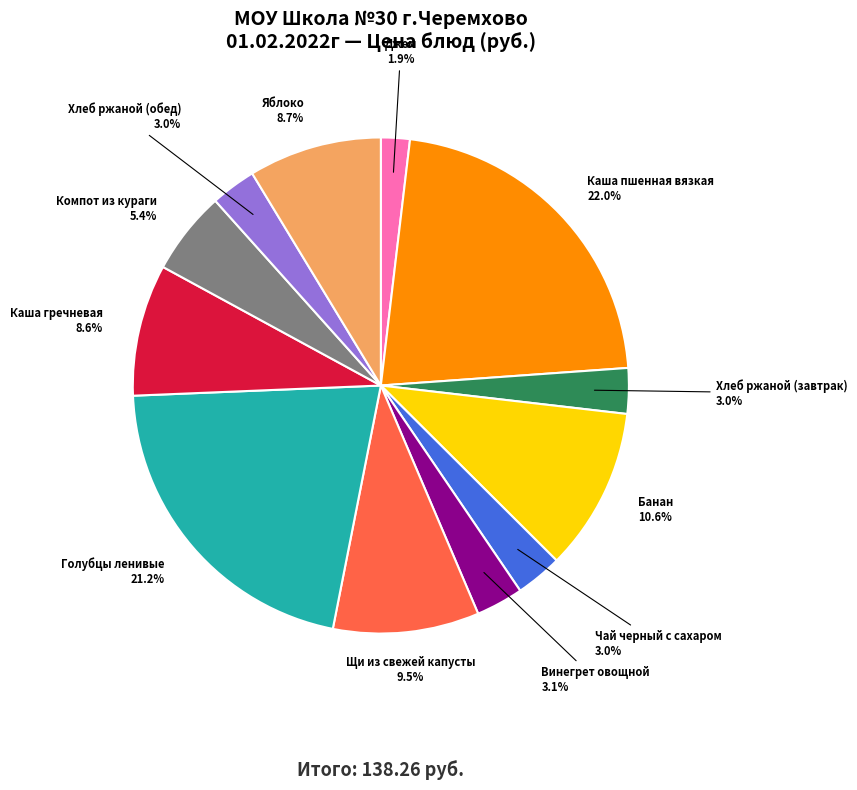

Is there a majority slice in this chart?

No